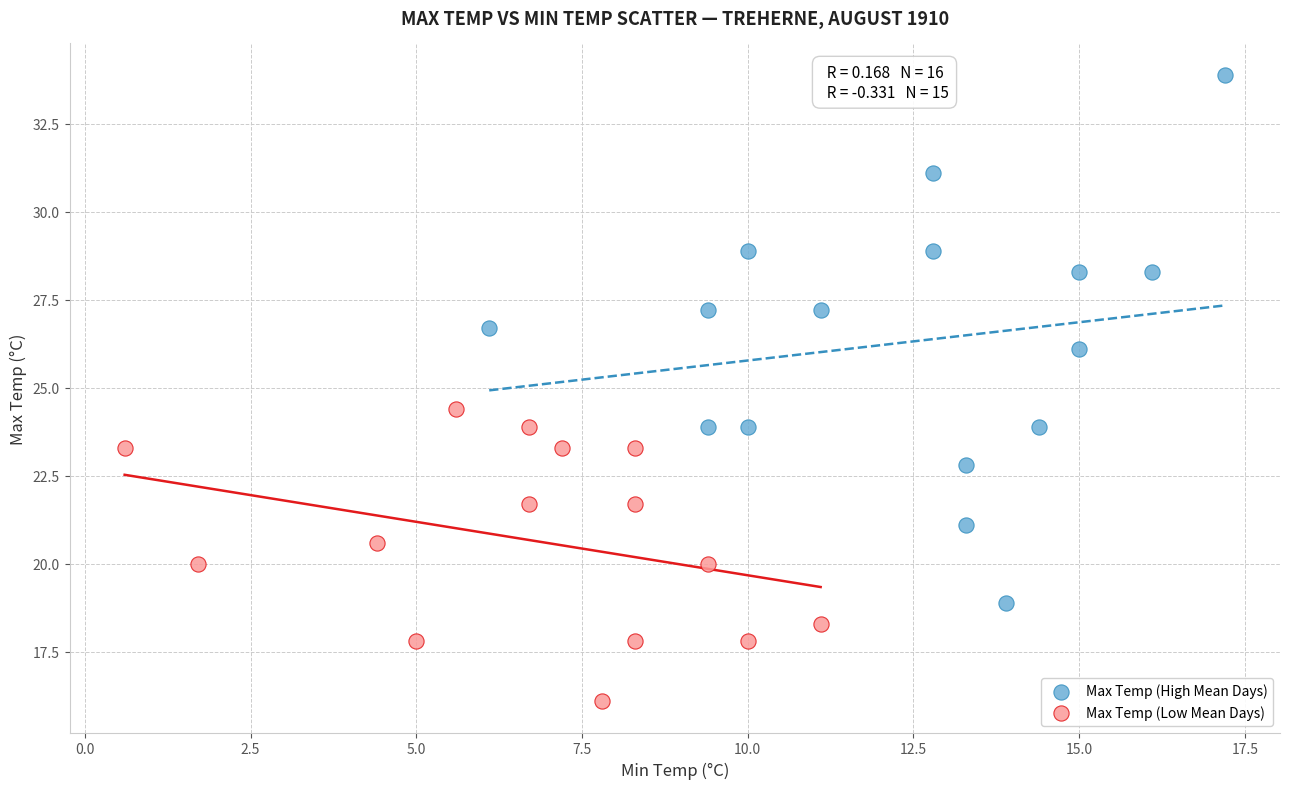

Which series has the widest spread of Y values?

Max Temp (High Mean Days)